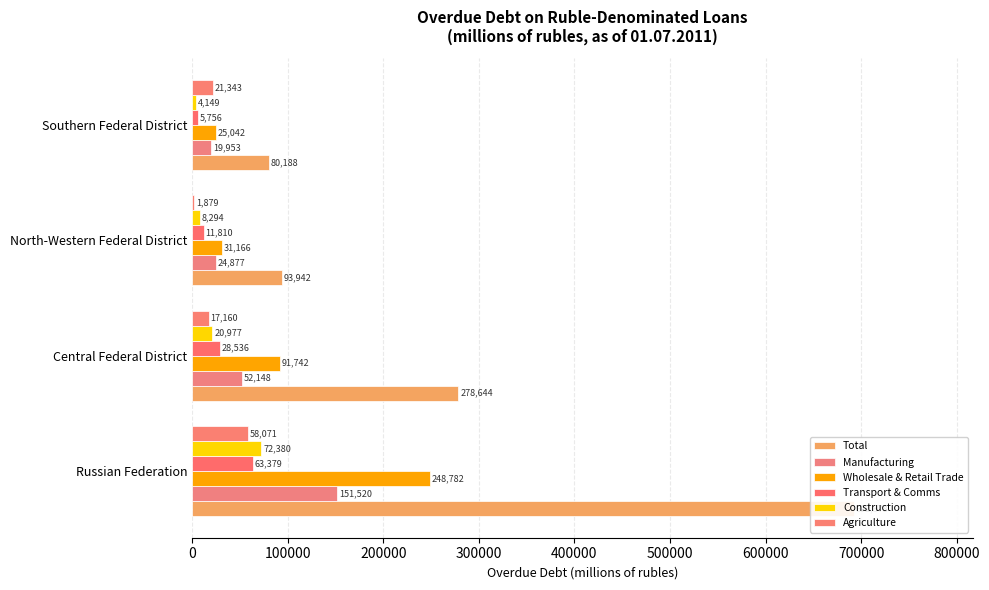

Rank the series at Russian Federation from highest to lowest value.

Total, Wholesale & Retail Trade, Manufacturing, Construction, Transport & Comms, Agriculture